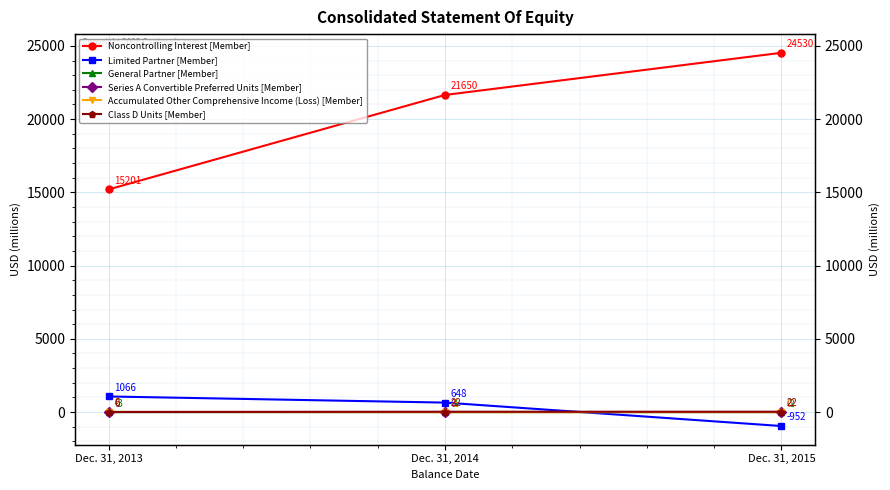

How many values in Limited Partner [Member] are below zero?

1